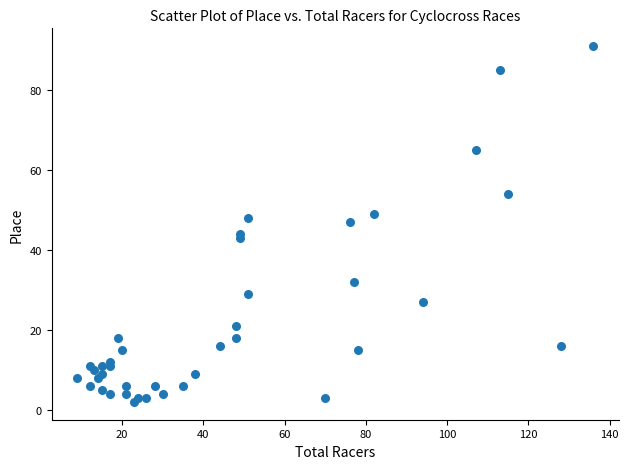

What is the range of Y values (max minus min)?

89